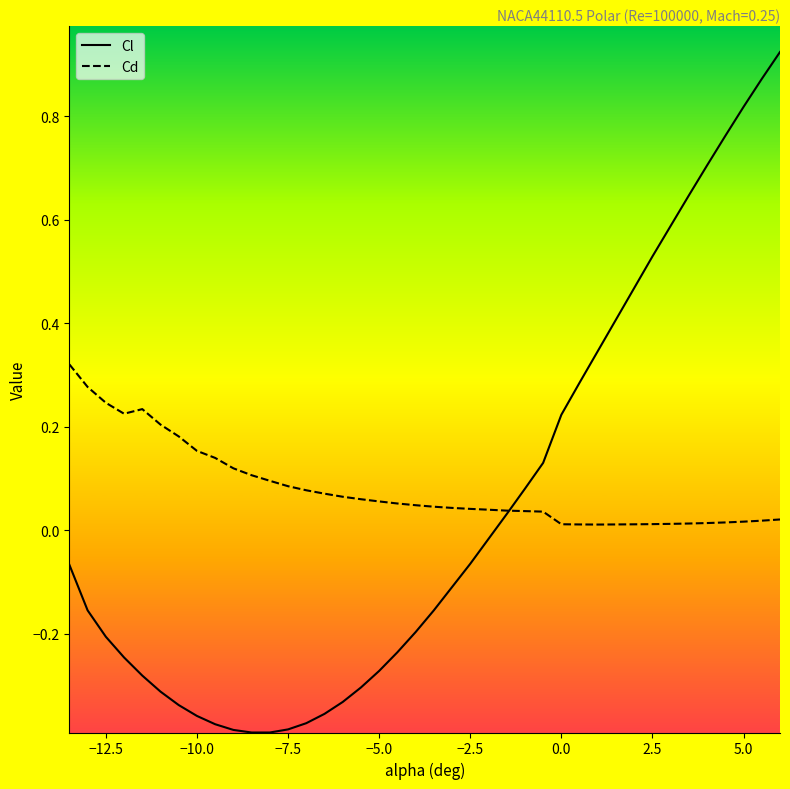

Which series has the widest spread of values?

Cl